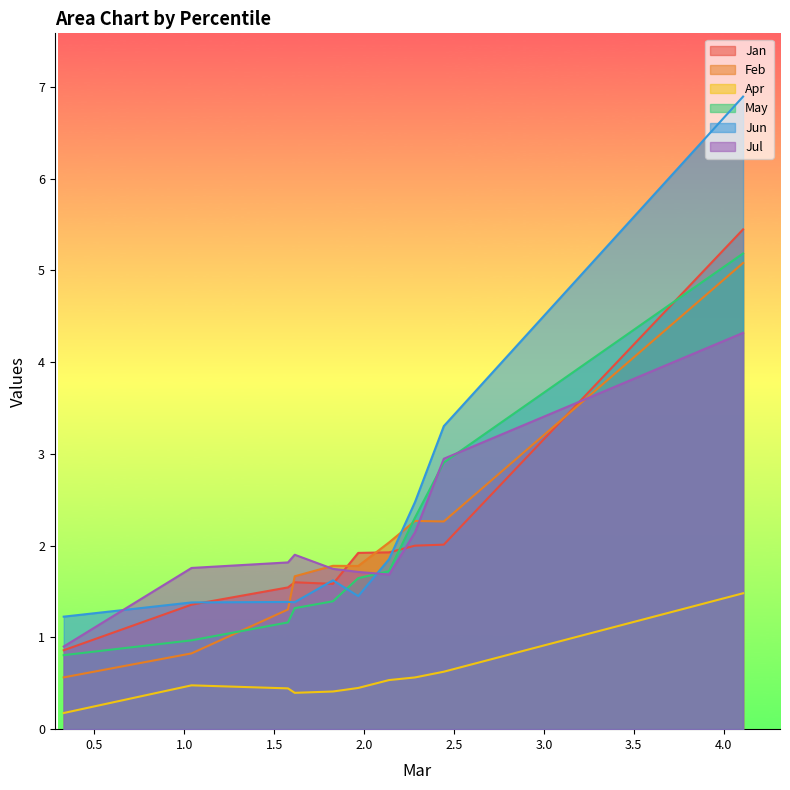

What is the highest value of the Jan series?

5.4